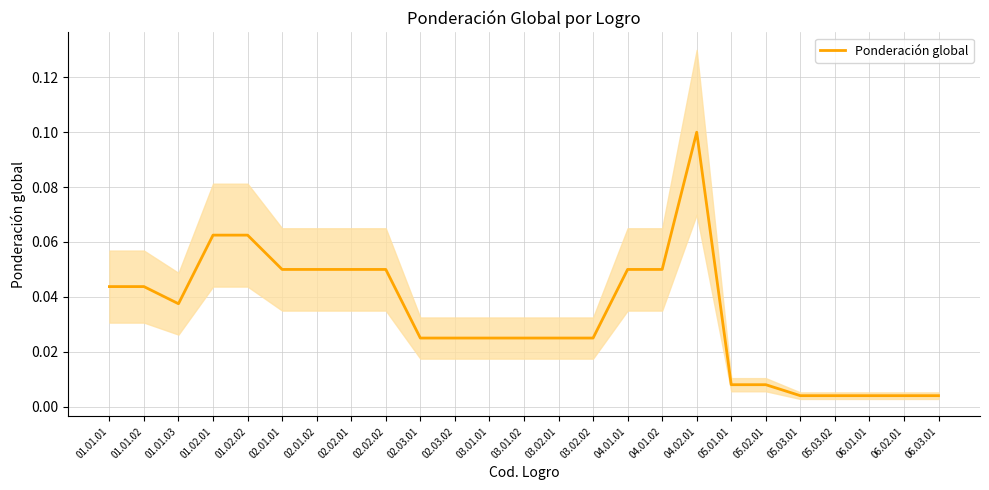

How many interior local peaks (higher than both neighbors) does the data have?

1